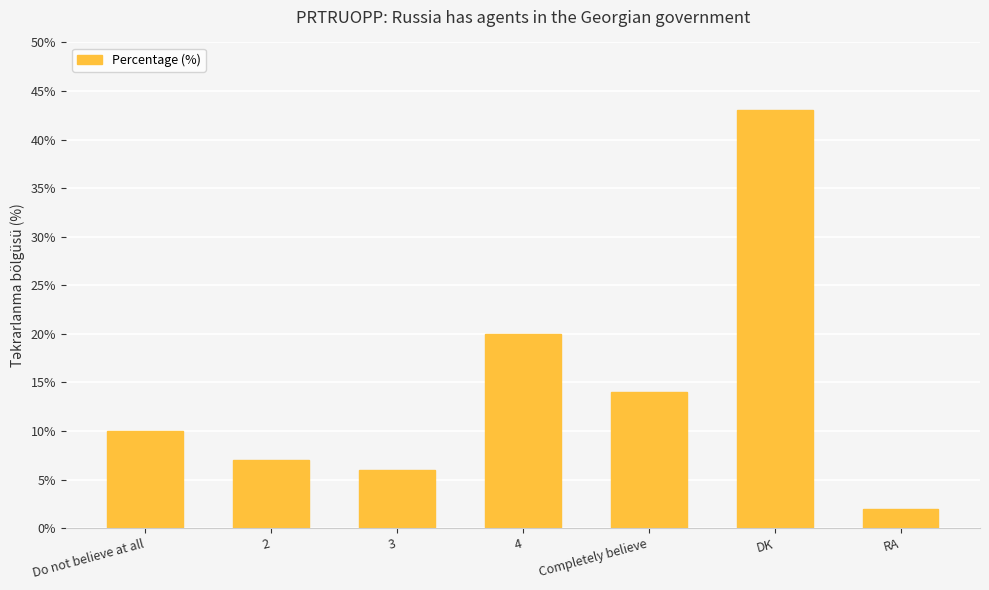

How many series are shown in this chart?

1